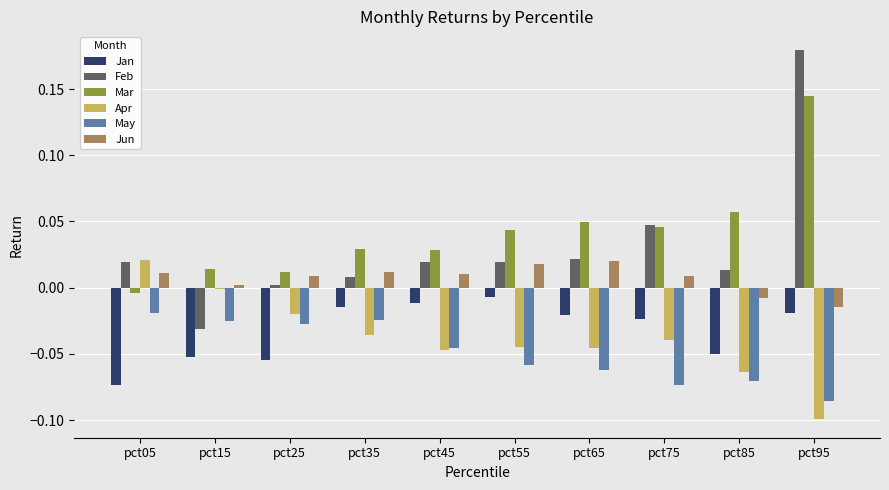

At which category is the sum across all series the highest?

pct95